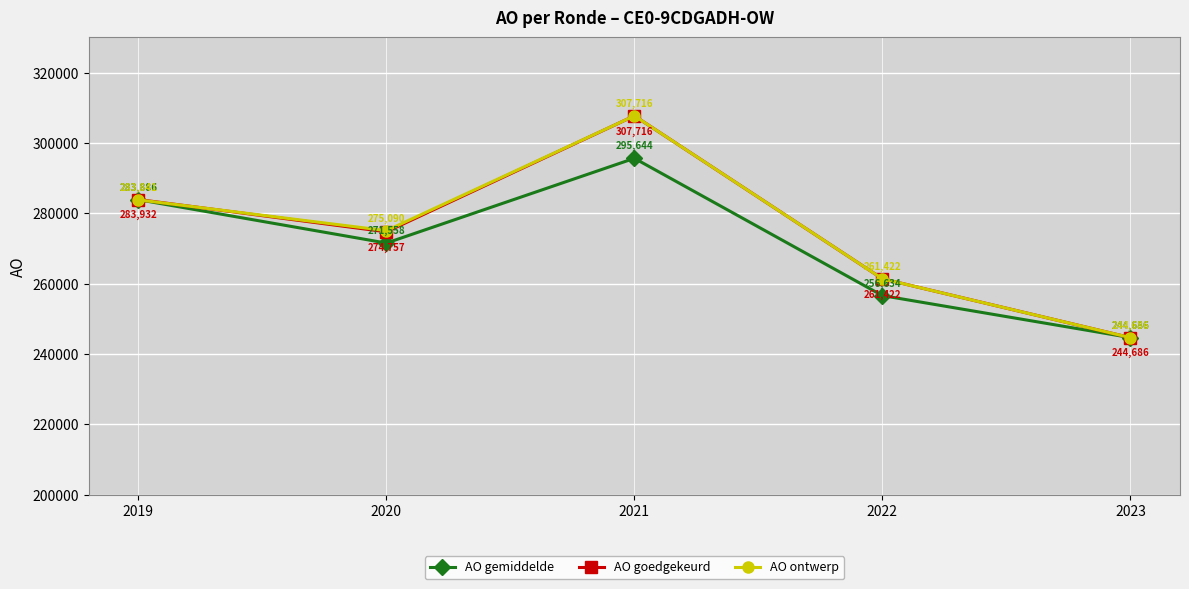

How many interior local valleys does the AO gemiddelde series have?

1